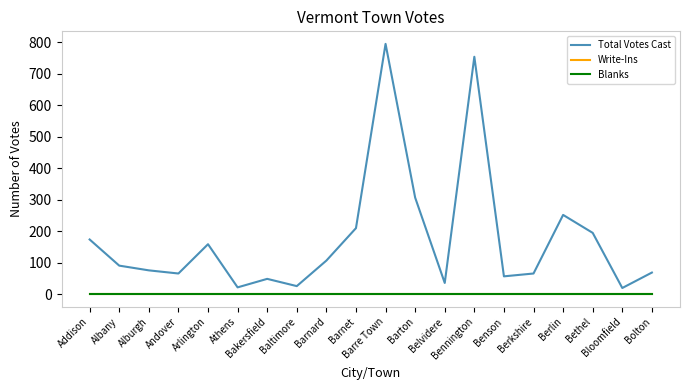

What is the sum of the Total Votes Cast values at Albany and Berkshire?

157